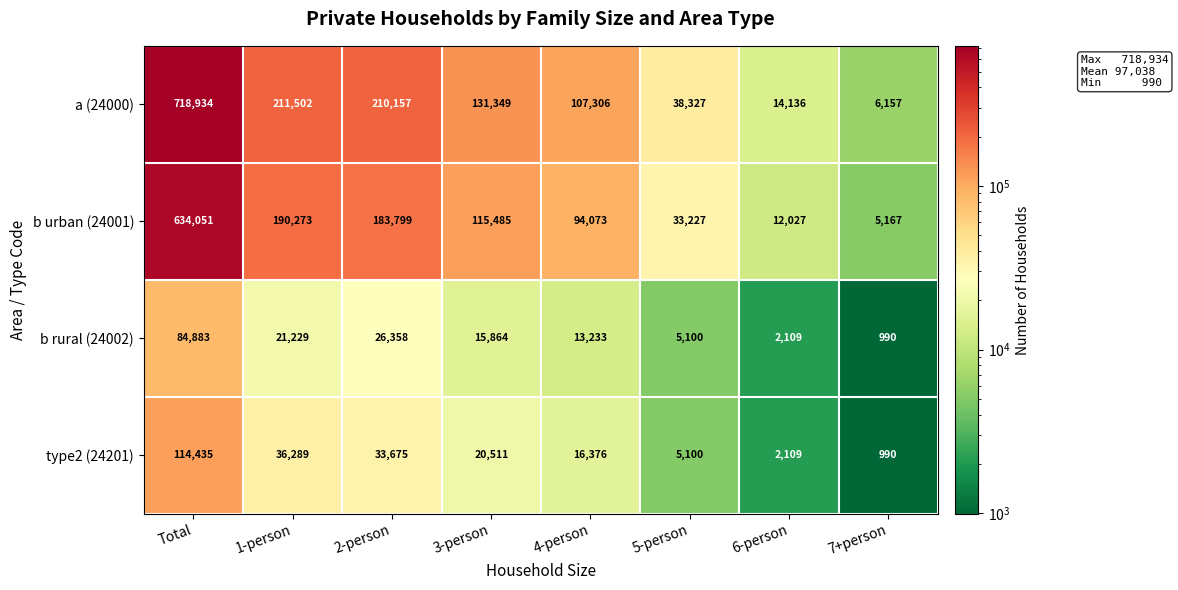

Which category has the lowest value across all series?

7+person